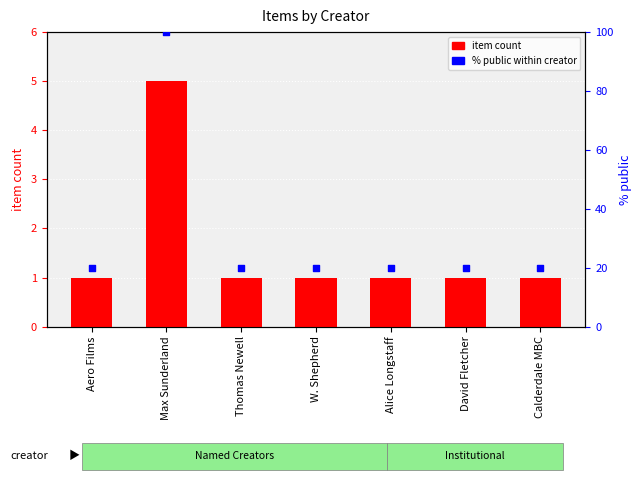

Which series reaches the maximum Y coordinate?

% public within creator